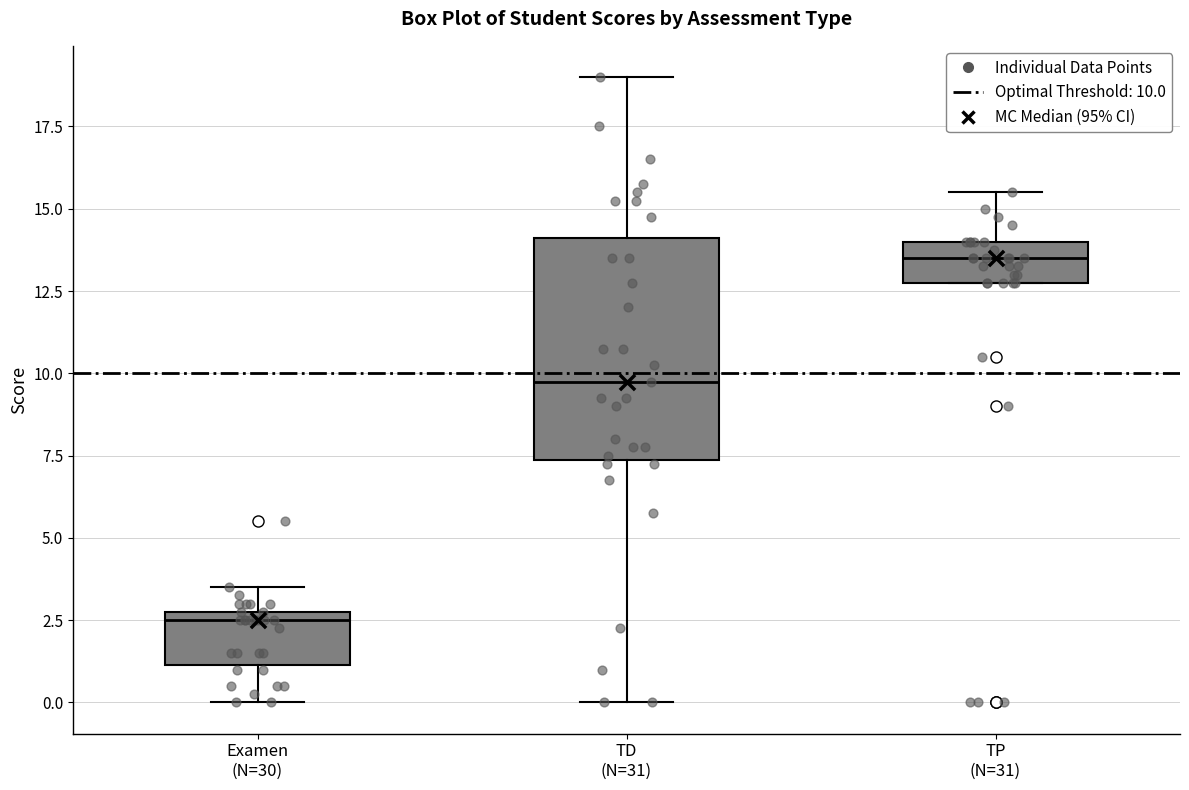

Reading left to right, read every box against the y-axis: the position of its median line, the range the box covers, and the ends of its whiskers. The values are not printed on the chart, so give them approximately, as read against the axis.

Examen (N=30): median 2.5, box 1.0 to 3.0, whiskers 0.0 to 3.5
TD (N=31): median 10.0, box 7.5 to 14.0, whiskers 0.0 to 19.0
TP (N=31): median 13.5, box 13.0 to 14.0, whiskers 13.0 to 15.5